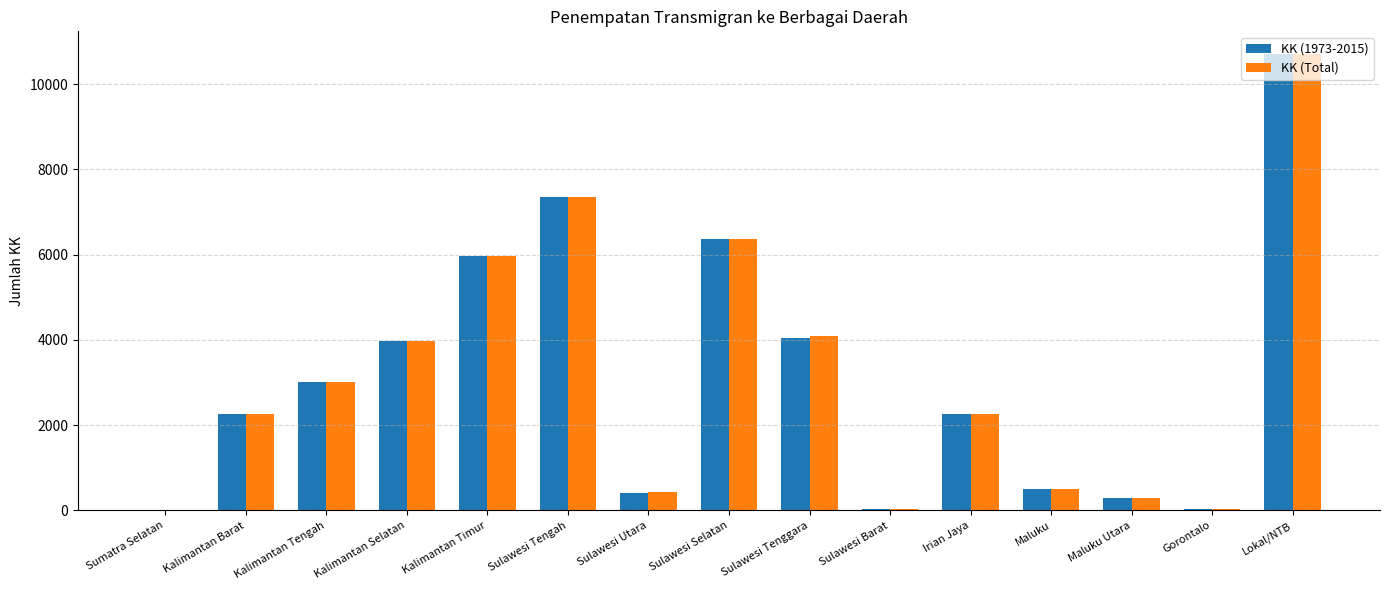

What is the sum of the KK (1973-2015) values at Sulawesi Tenggara and Kalimantan Timur?

10009